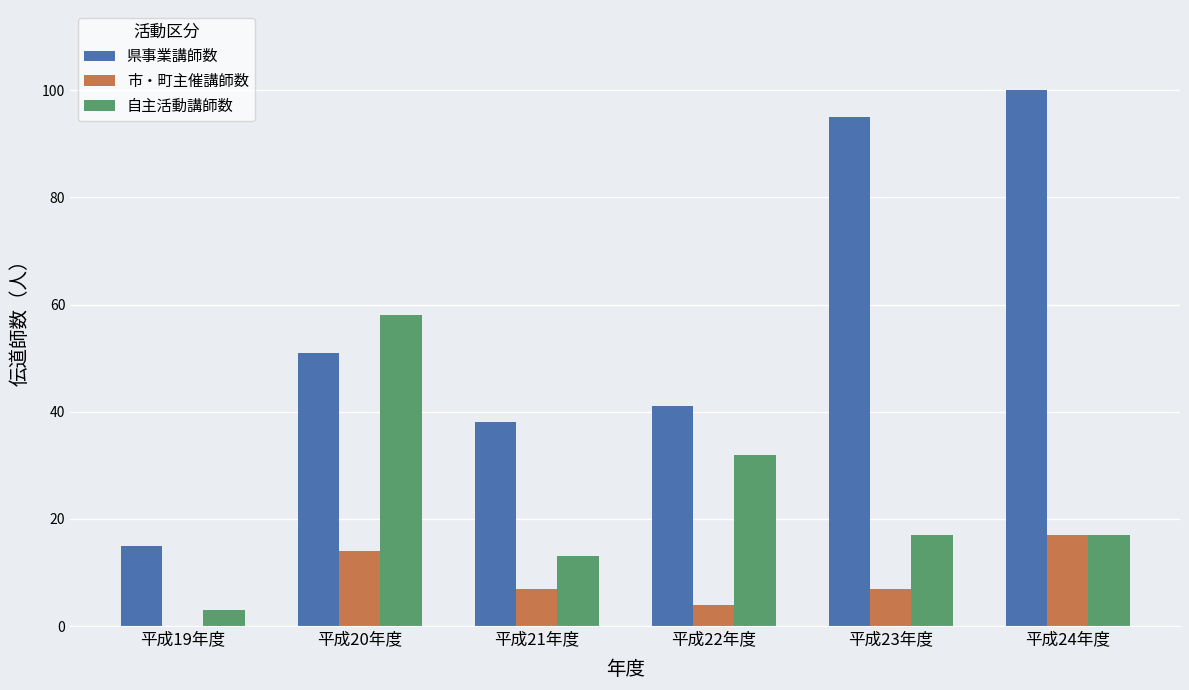

Is it true that 県事業講師数 equals 18 at 平成20年度?

False